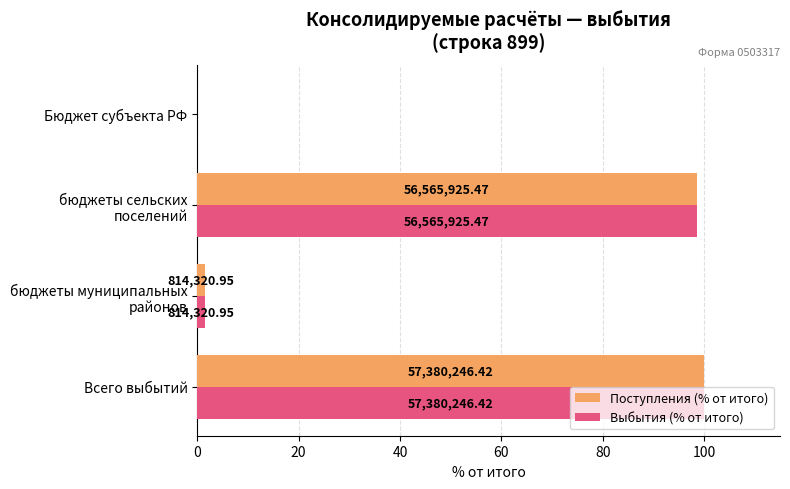

List the series in order of their peak value, highest first.

Поступления (% от итого), Выбытия (% от итого)